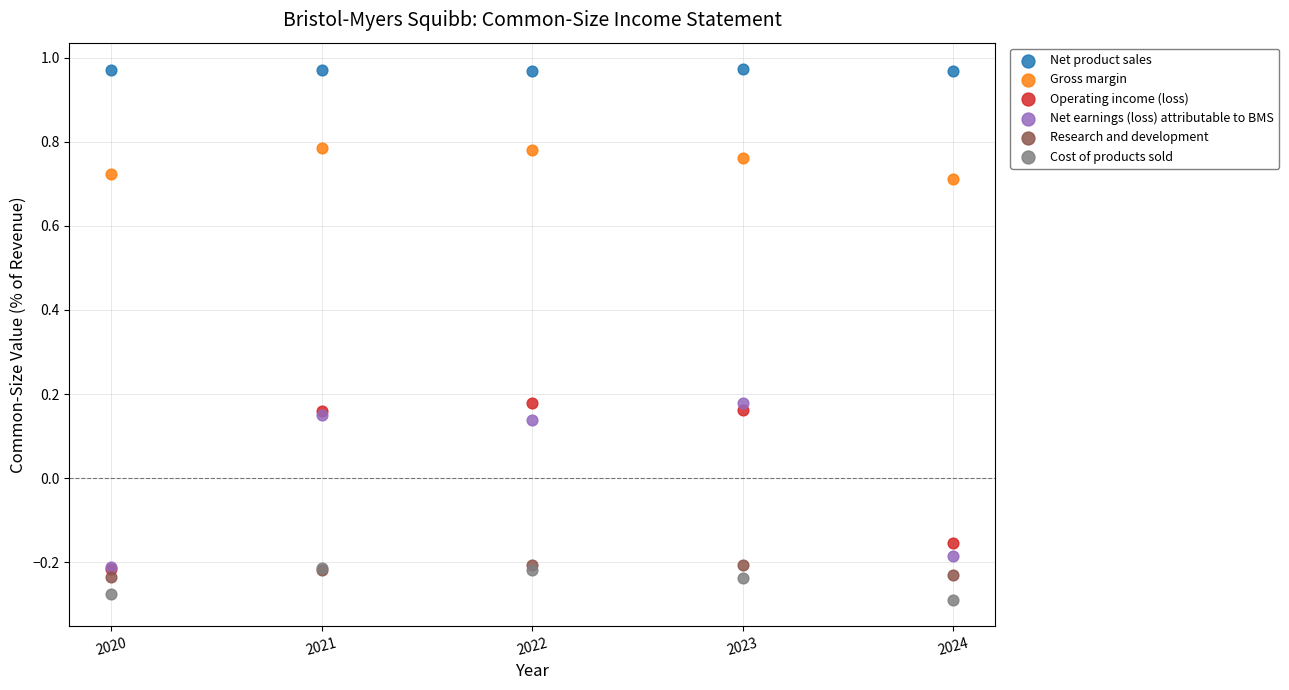

Which series contains the lowest Y value?

Cost of products sold